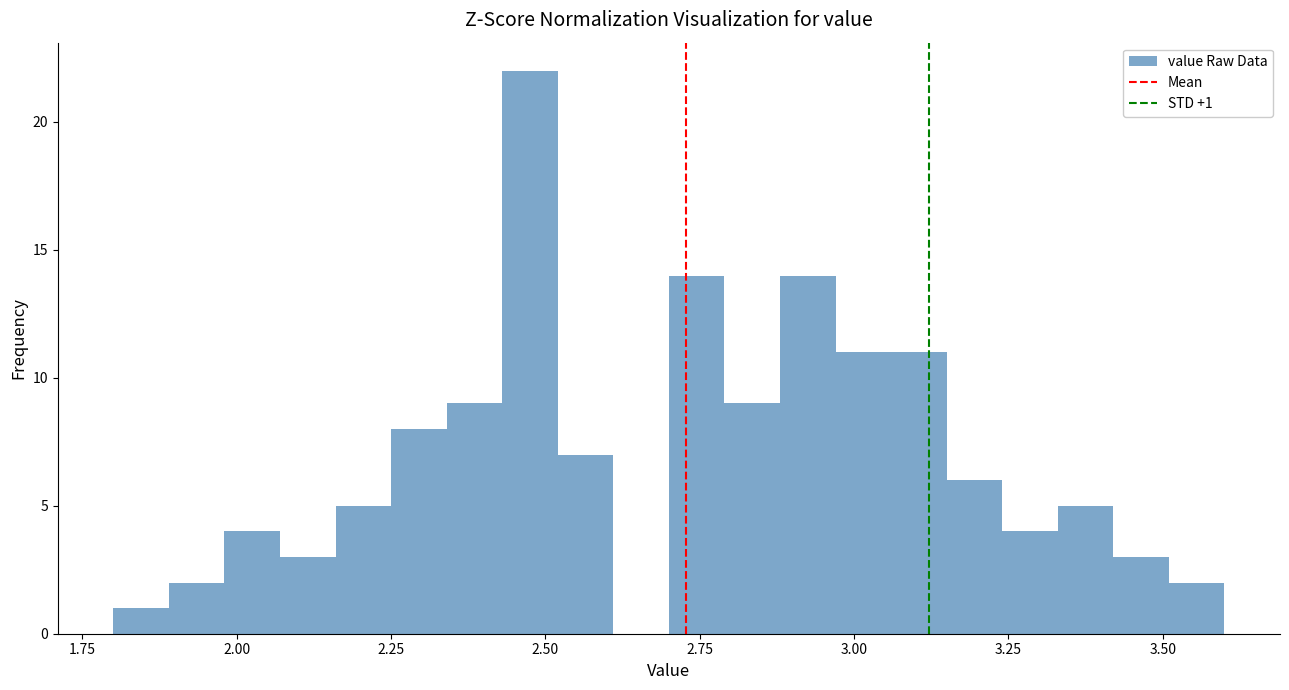

Around what value on the x-axis is the tallest bar? Give the approximate position of its centre, as read against the axis.

2.50